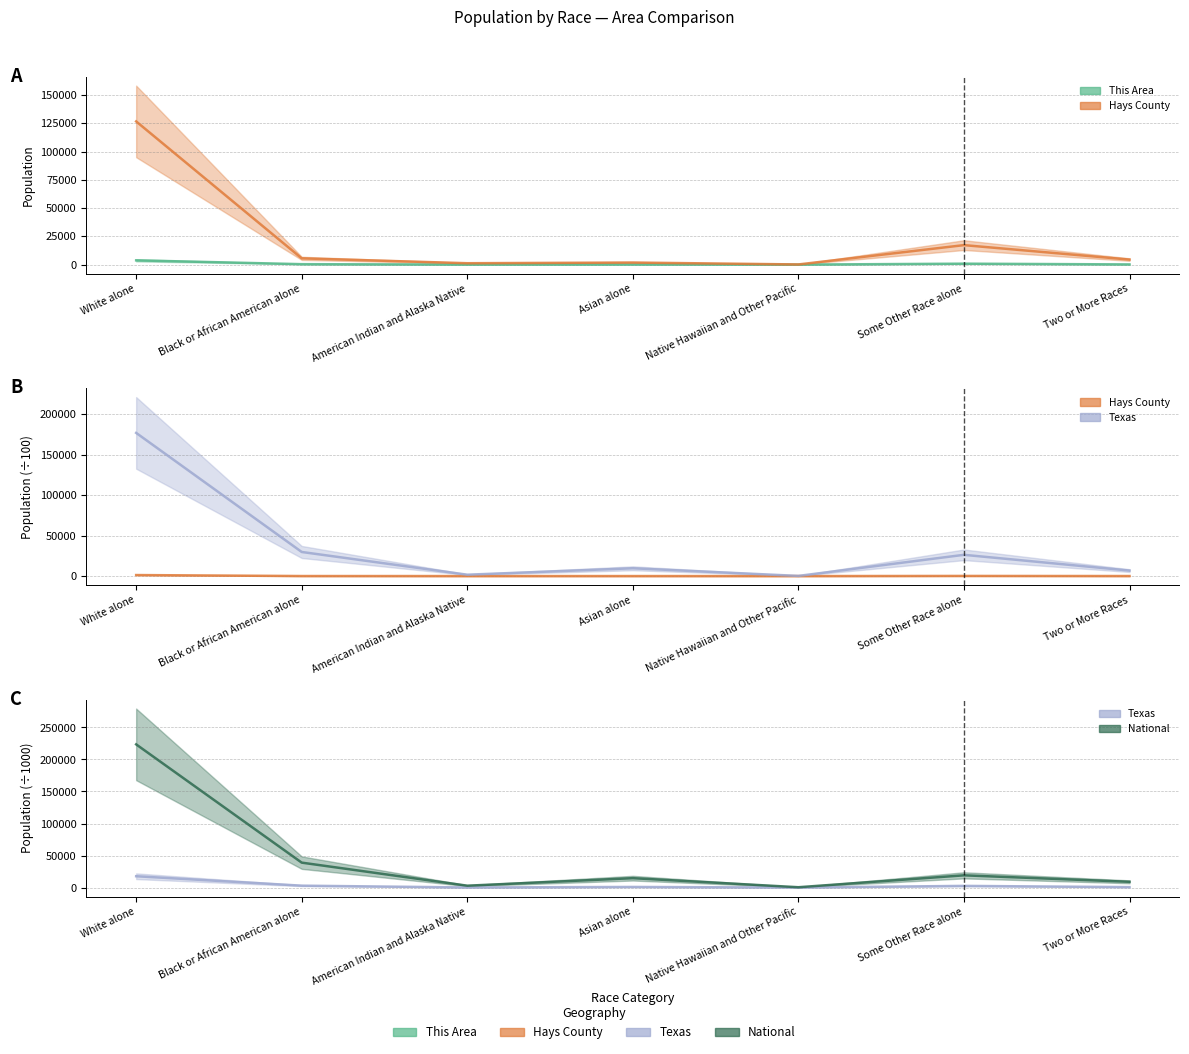

At which category is the sum across all series the highest?

White alone